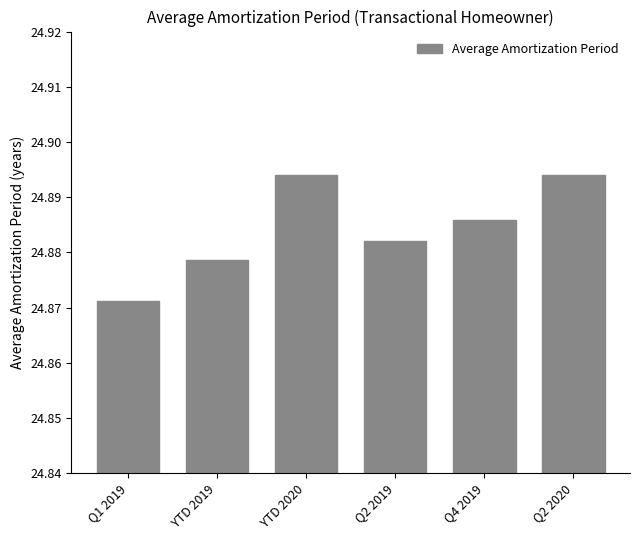

The chart shows a value of 13.6 at YTD 2020. True or false?

False